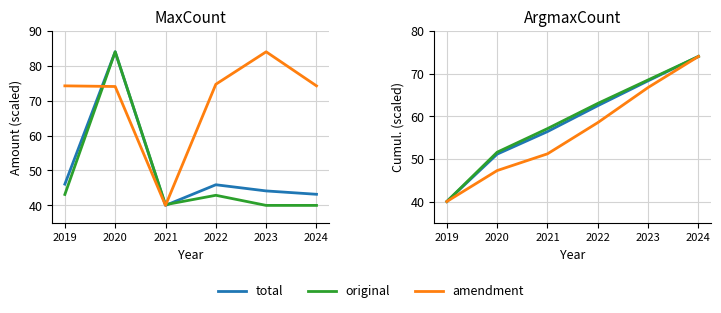

At which category is the sum across all series the highest?

2024